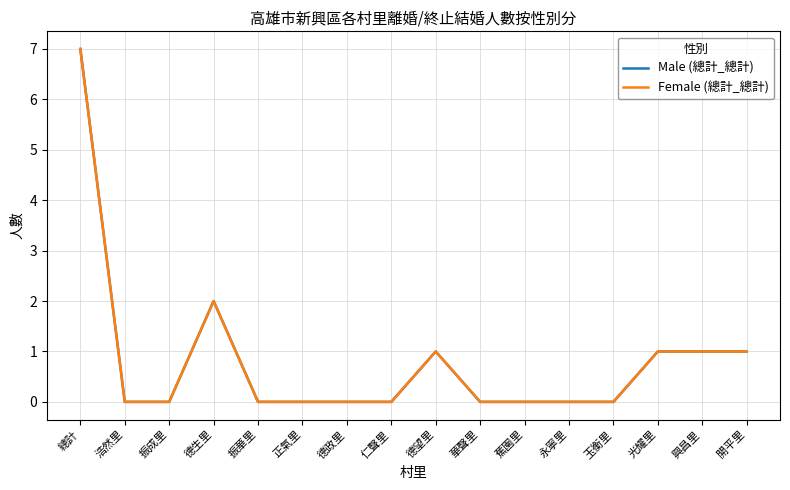

The value of Male (總計_總計) at 仁聲里 is 4. True or false?

False